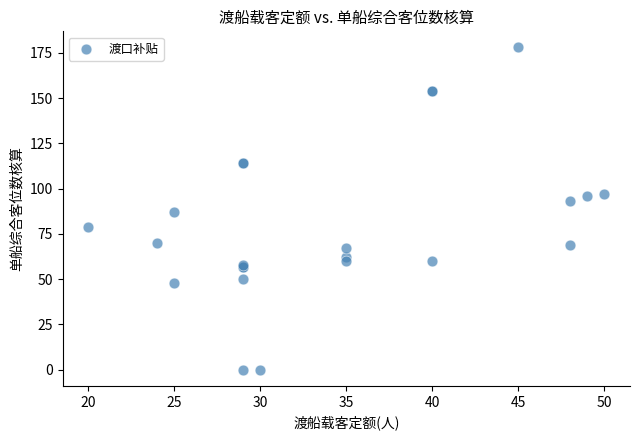

What Y value in the scatter plot is closest to 89?

87